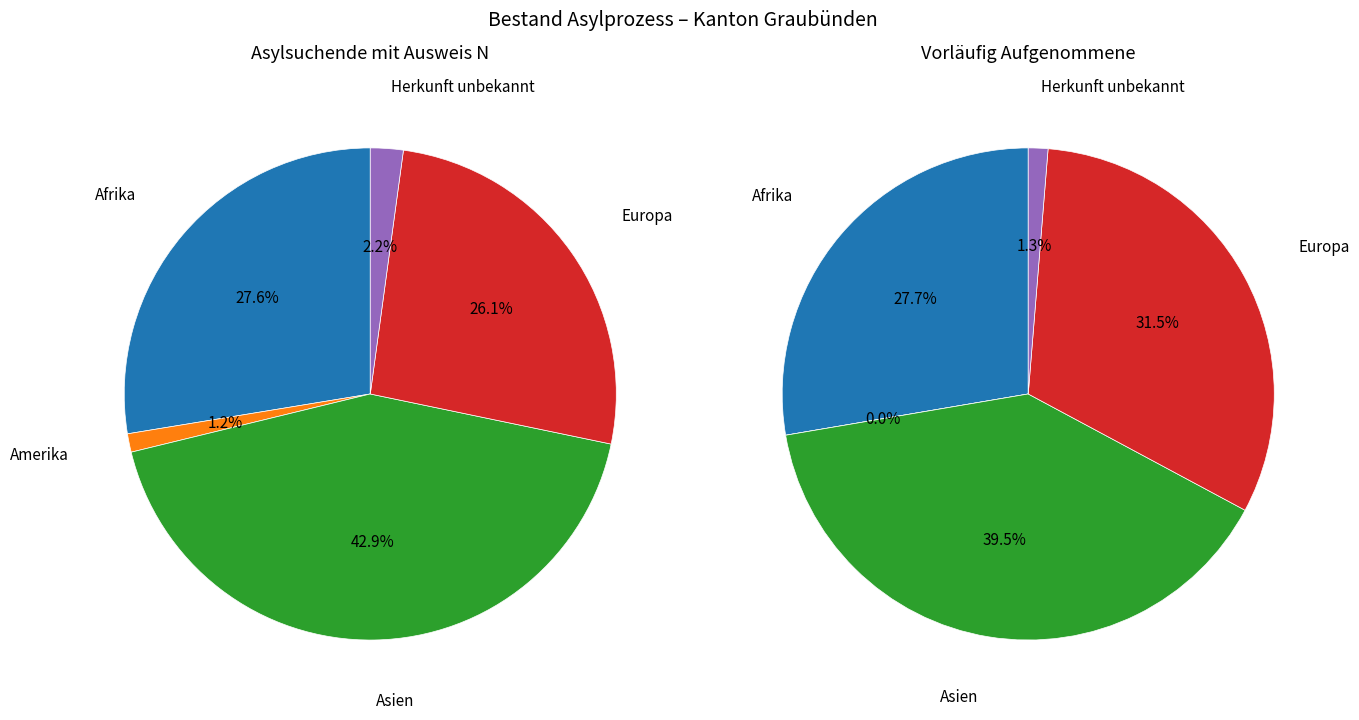

Does Europa represent more than half of the total?

No